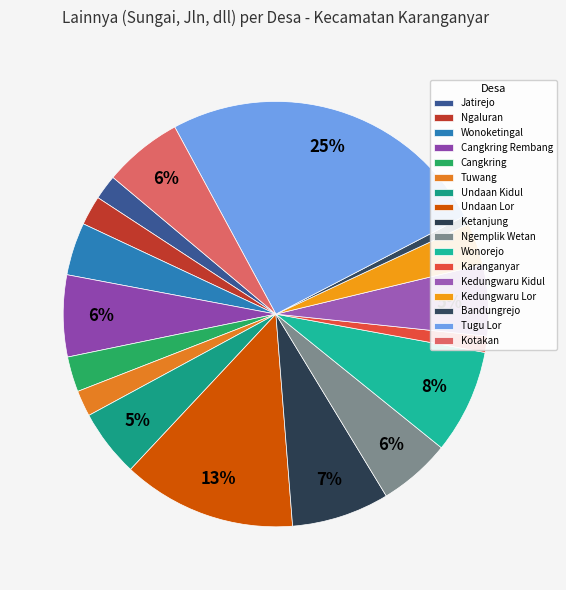

Count the number of slices in the pie.

17